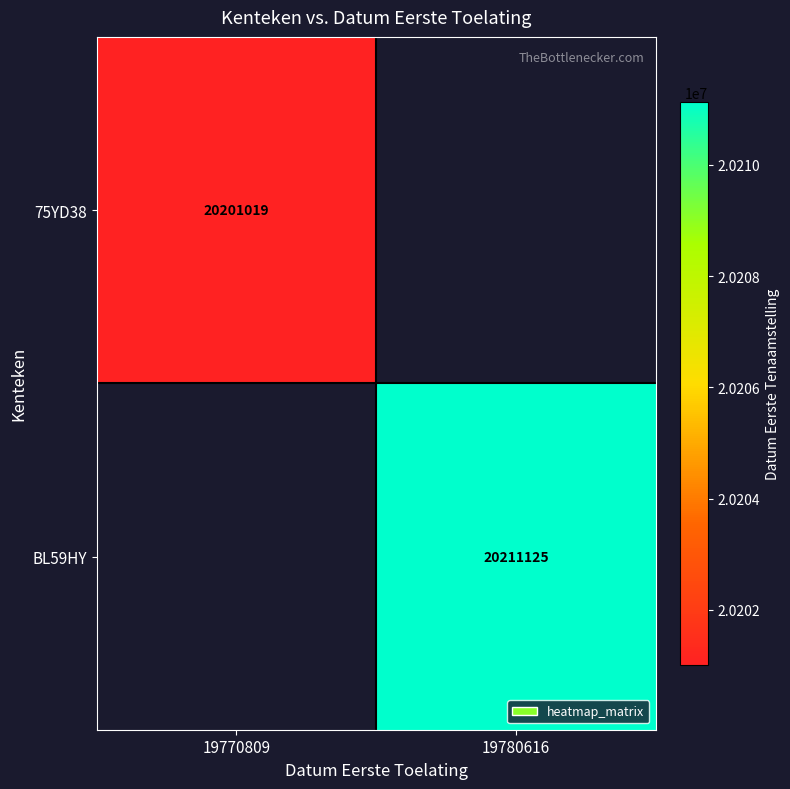

Is the value of 75YD38 at 19770809 greater than the value of BL59HY at 19780616?

No